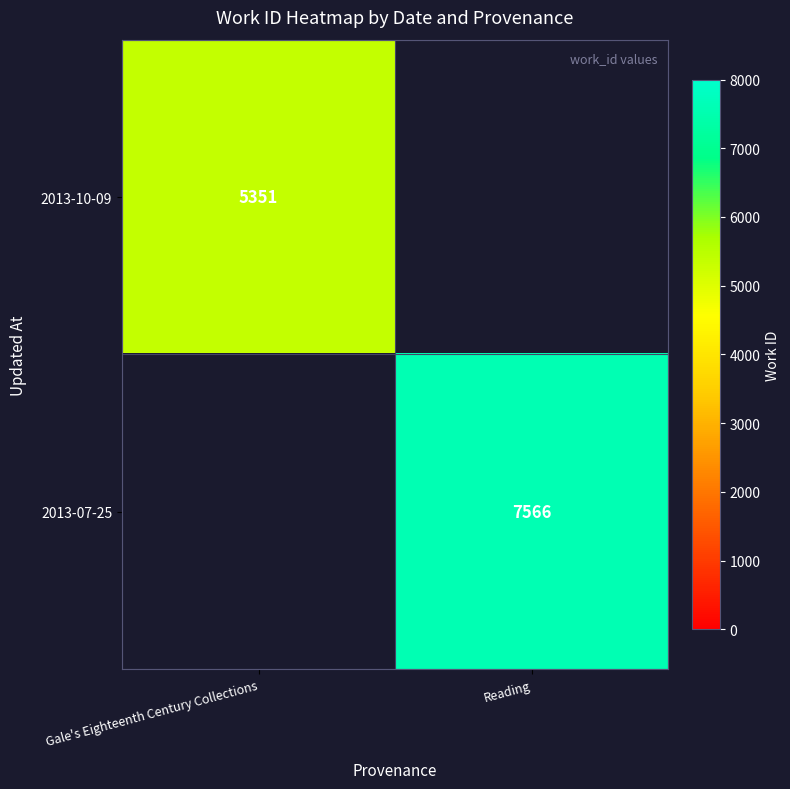

Is the value of 2013-07-25 at Reading greater than the value of 2013-10-09 at Gale's Eighteenth Century Collections?

Yes